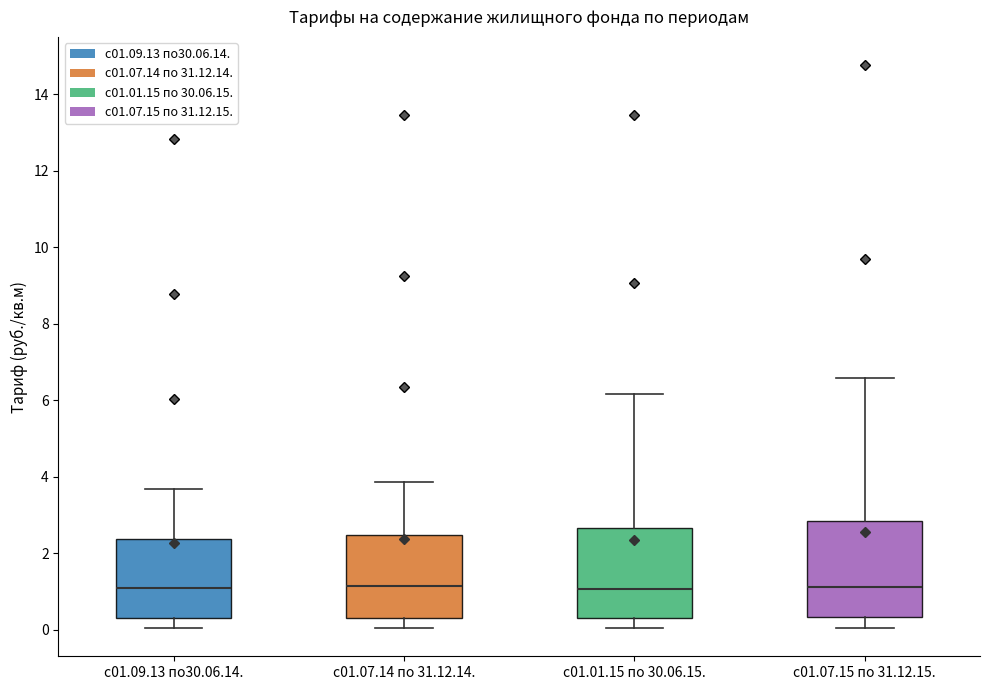

Where is the upper edge of the box for с01.09.13 по30.06.14. on the y-axis? The values are not printed on the chart, so give them approximately, as read against the axis.

2.4